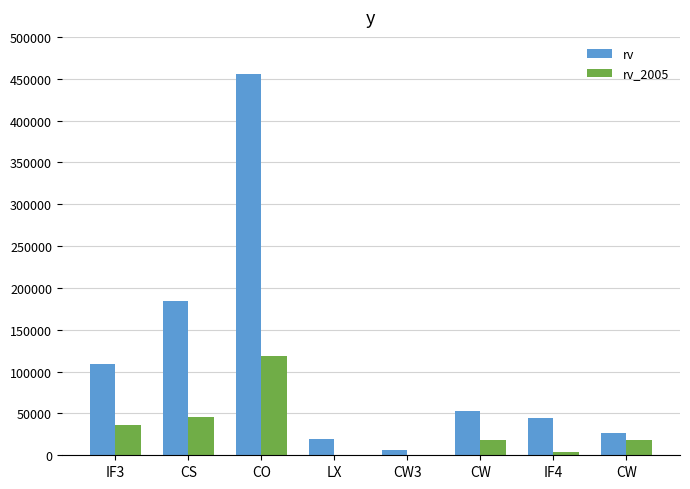

Reading left to right, transcribe all the data shown in this chart.

rv: IF3=109150	CS=184000	CO=455400	LX=19500	CW3=6900	CW=52750	IF4=45050	CW=26250
rv_2005: IF3=36625	CS=46250	CO=118940	LX=0	CW3=0	CW=18750	IF4=4500	CW=18250